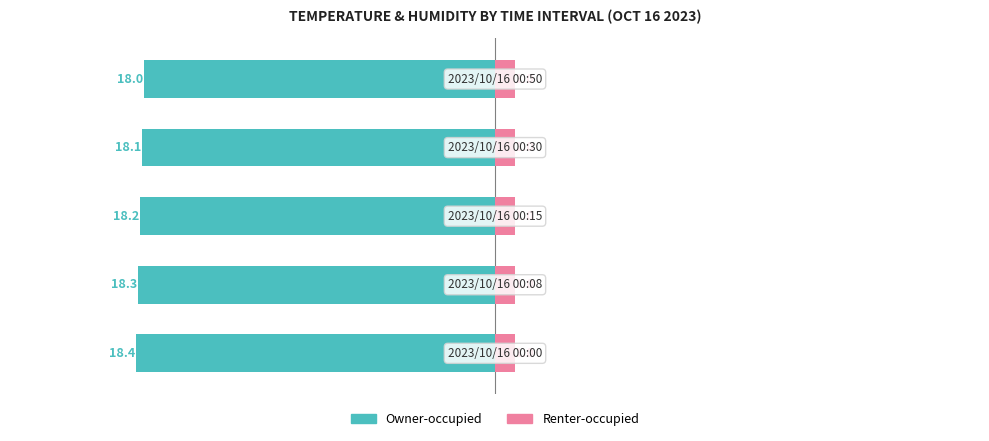

The Renter-occupied series shows 0.6 at 0. True or false?

True